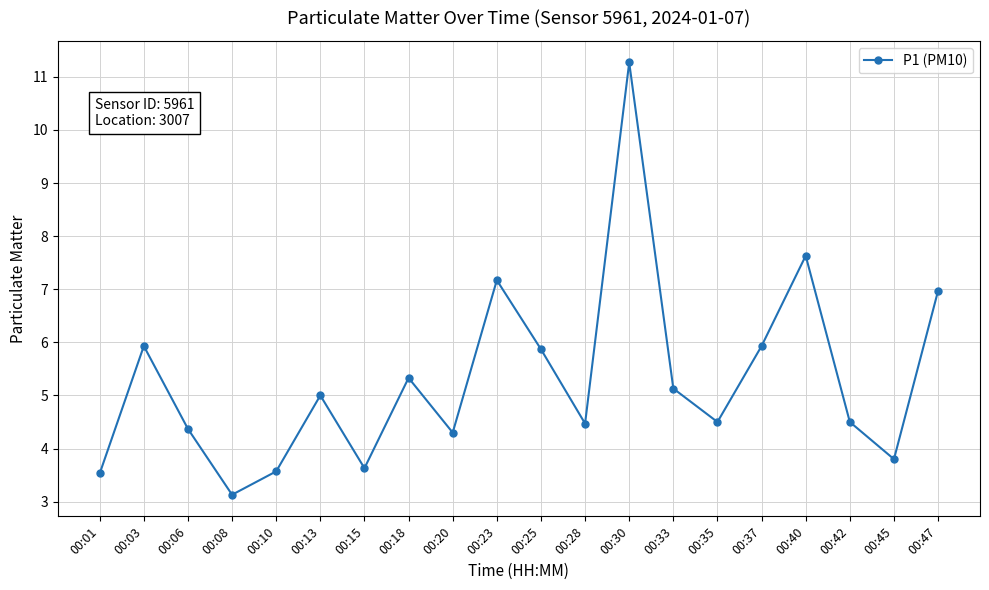

Does the chart have visible grid lines?

Yes